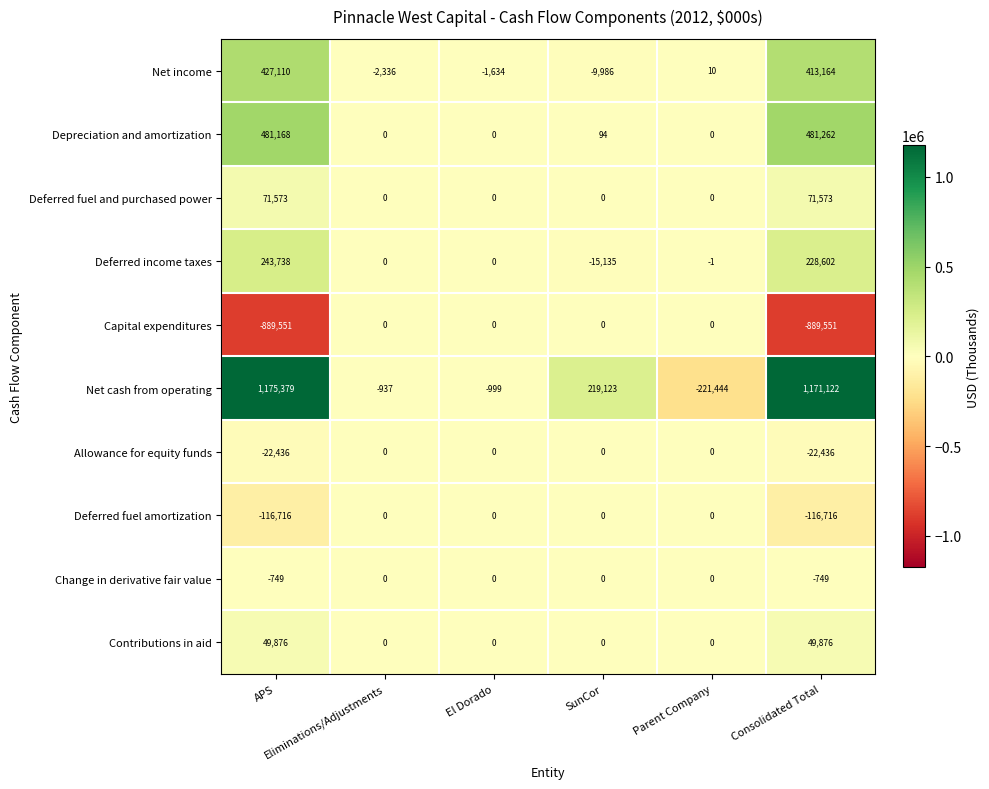

Which series has the widest spread of values?

Net cash from operating